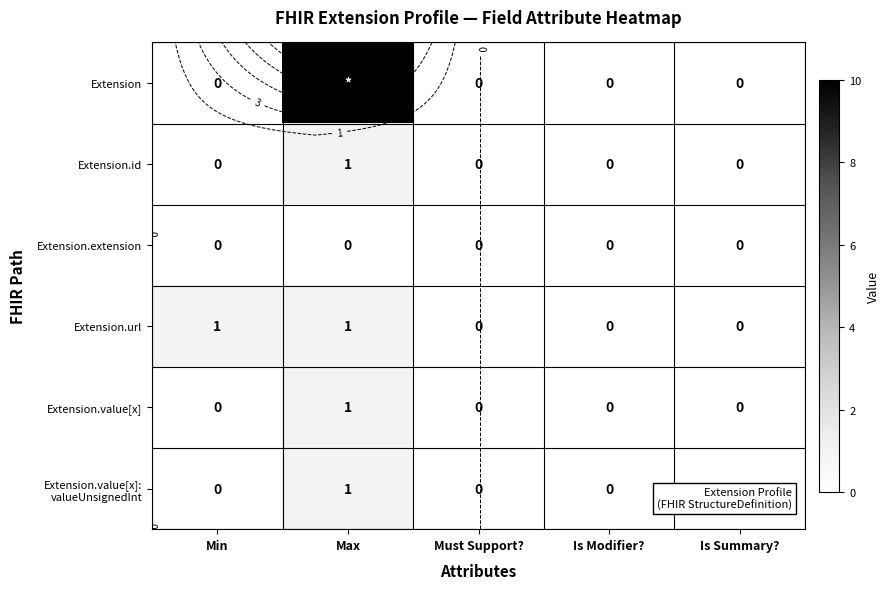

How many categories are shown in the chart?

5